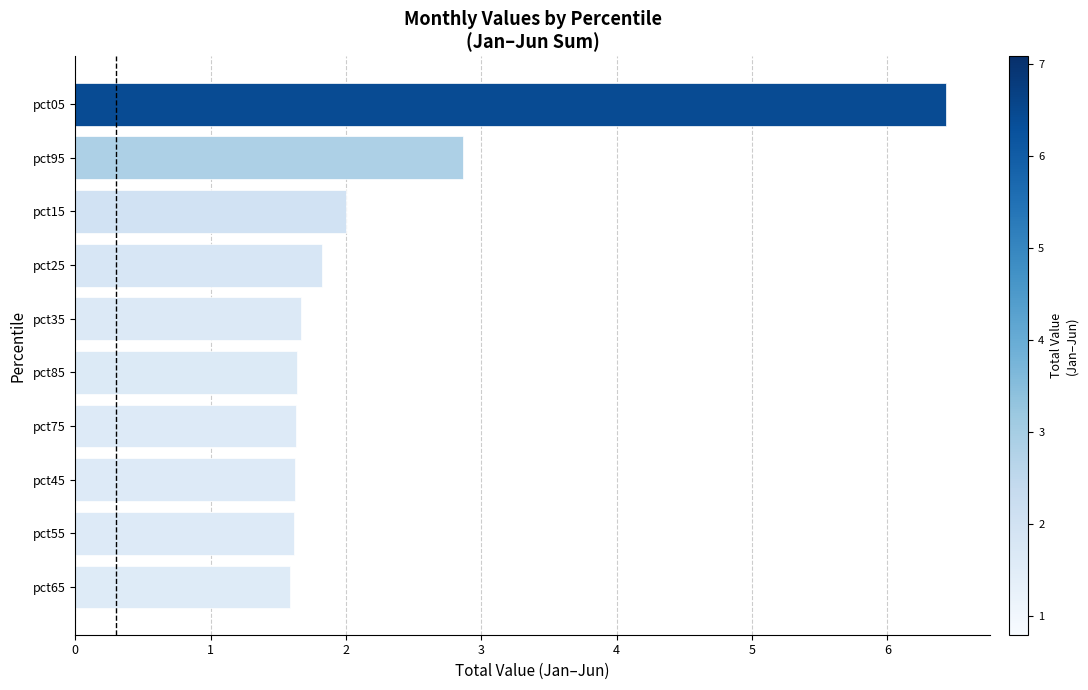

What is the maximum value shown in the chart?

6.4